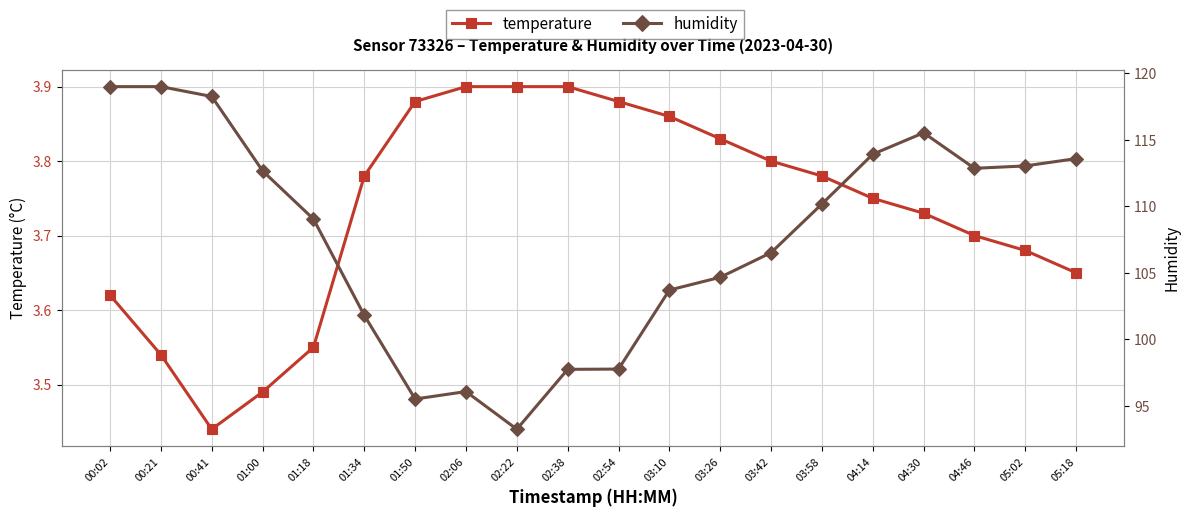

True or false: humidity and temperature intersect in this chart.

False